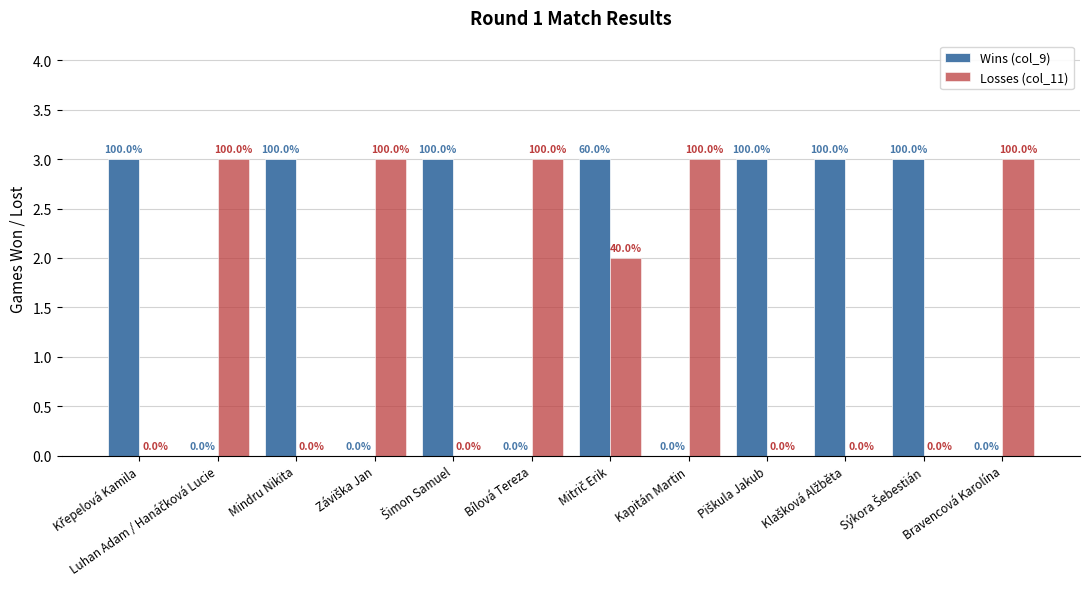

How many groups of bars are there?

12